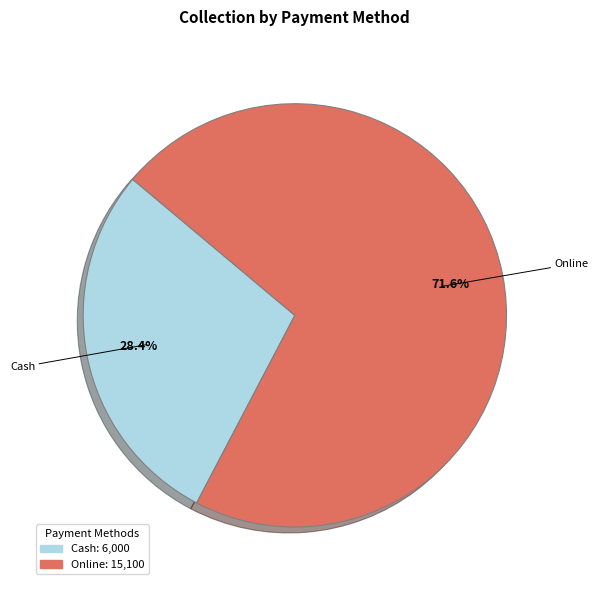

Which has a higher value, Cash or Online?

Online